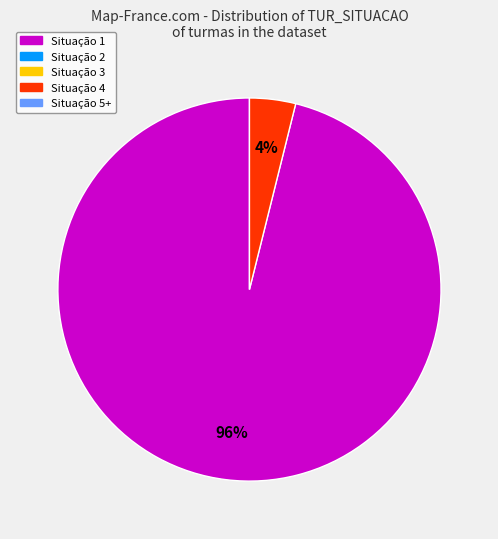

Is there a majority slice in this chart?

Yes